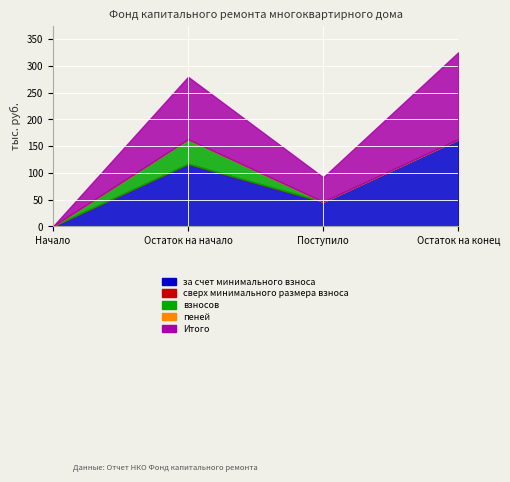

What is the difference between the maximum and minimum values in the за счет минимального взноса series?

162.7